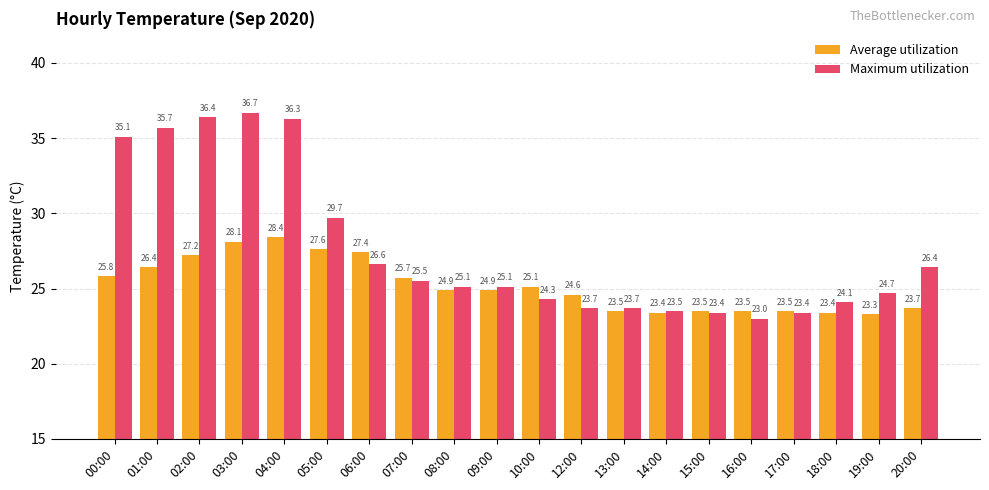

What is the label of the 15th bar from the right?

05:00